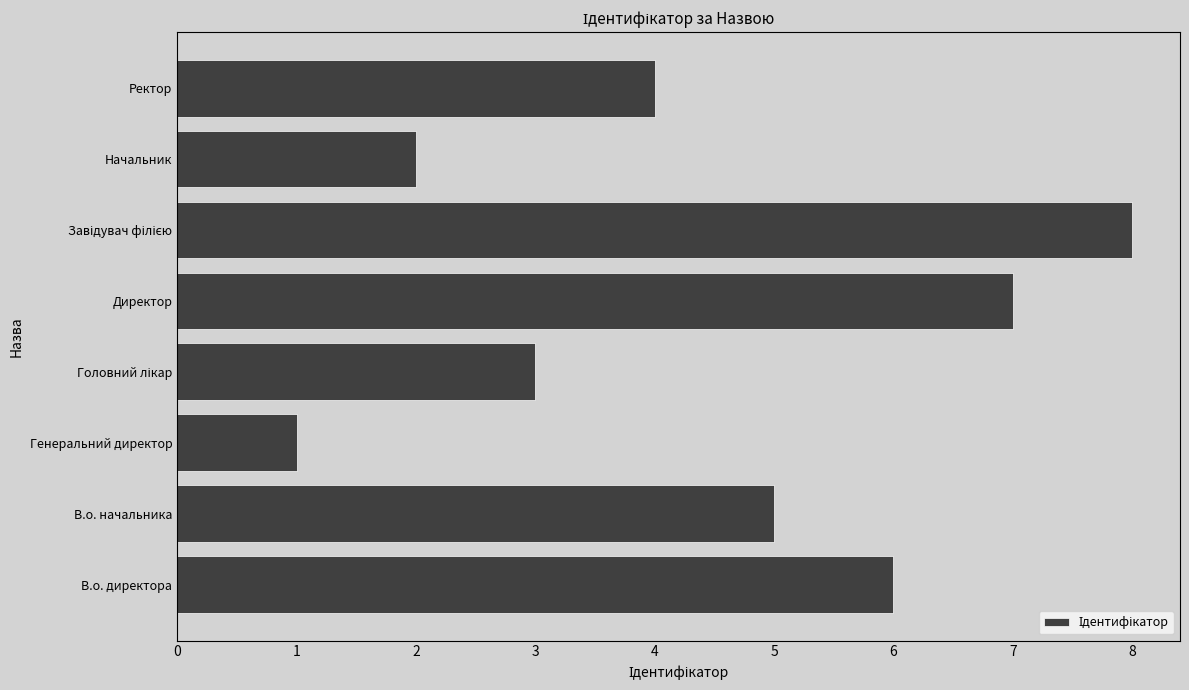

What is the smallest value displayed?

1